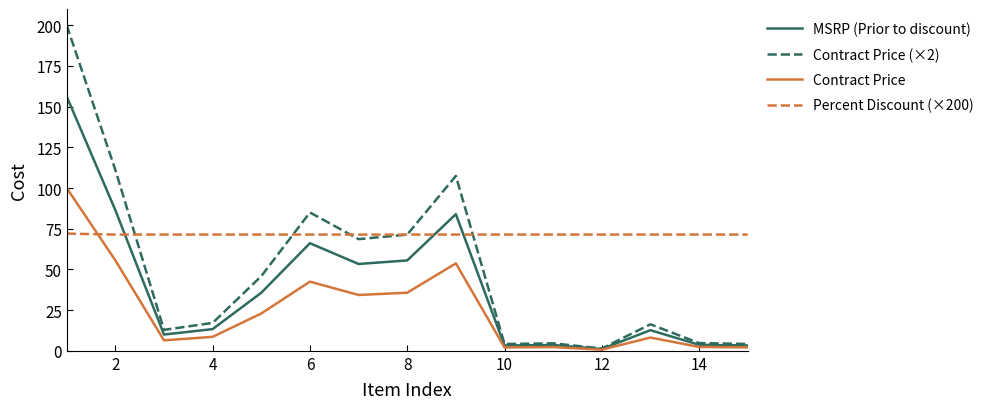

How many lines are shown in the chart?

4